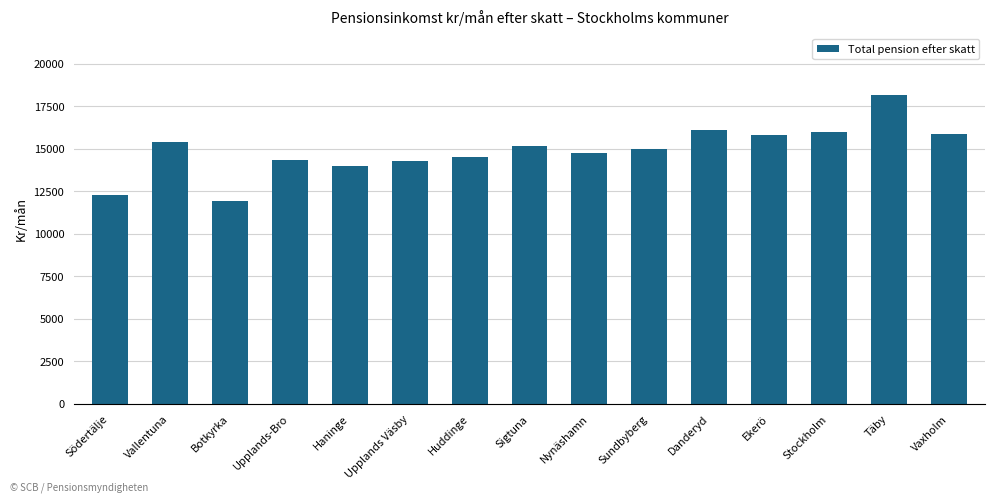

How many values exceed 15005?

8